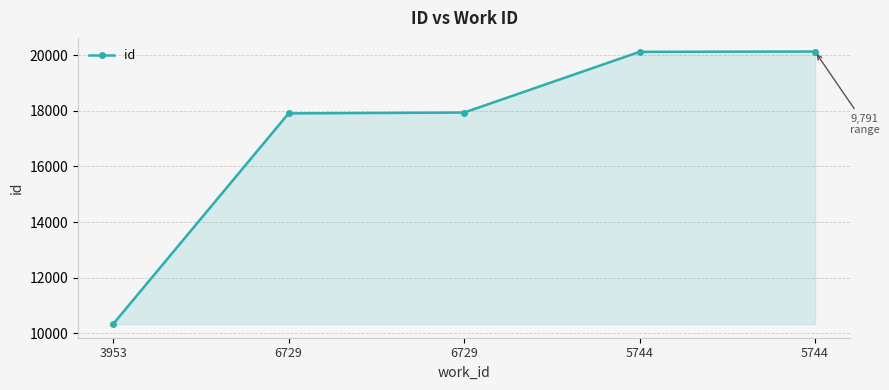

Count the number of data series in this chart.

1